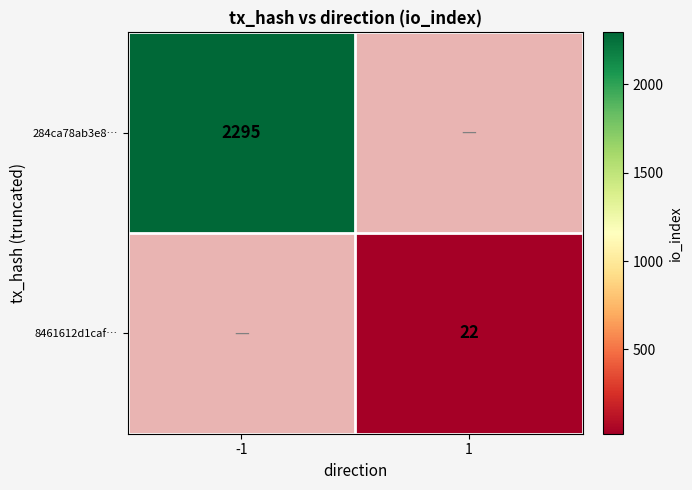

Is it true that 284ca78ab3e8… equals 1321 at -1?

False